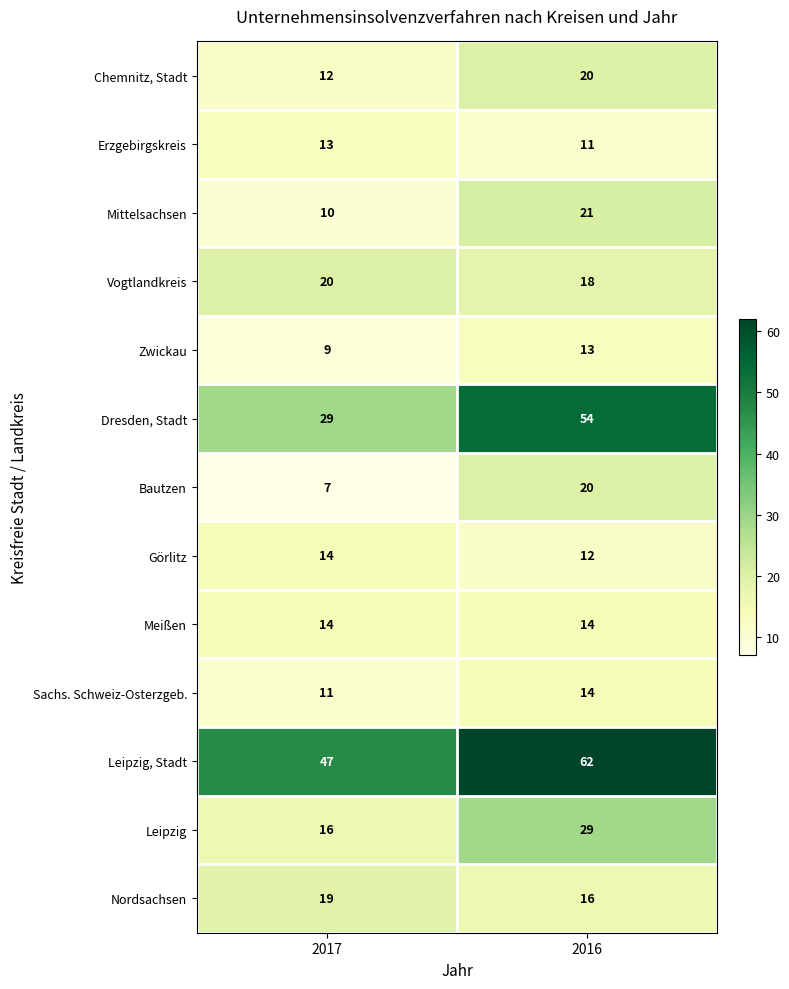

At which label is Mittelsachsen closest to 15?

2017